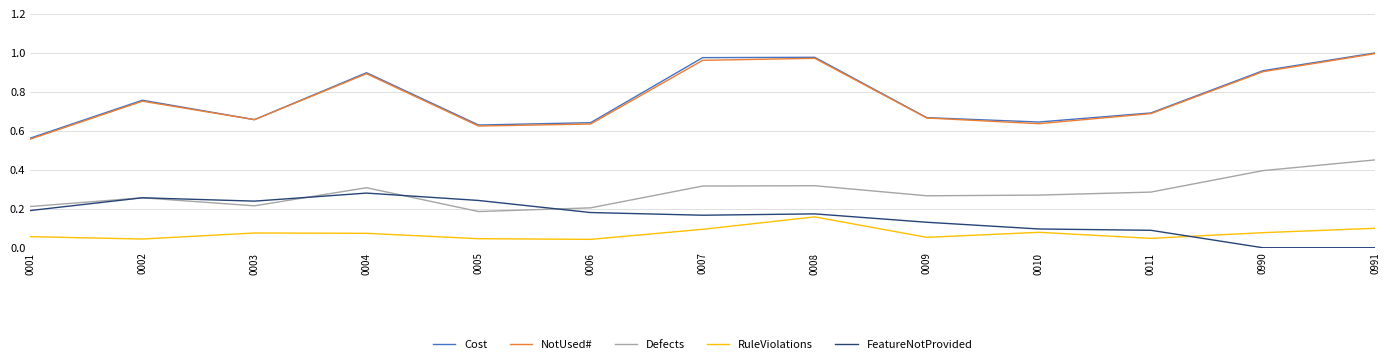

Which category has the highest value in the FeatureNotProvided series?

0004